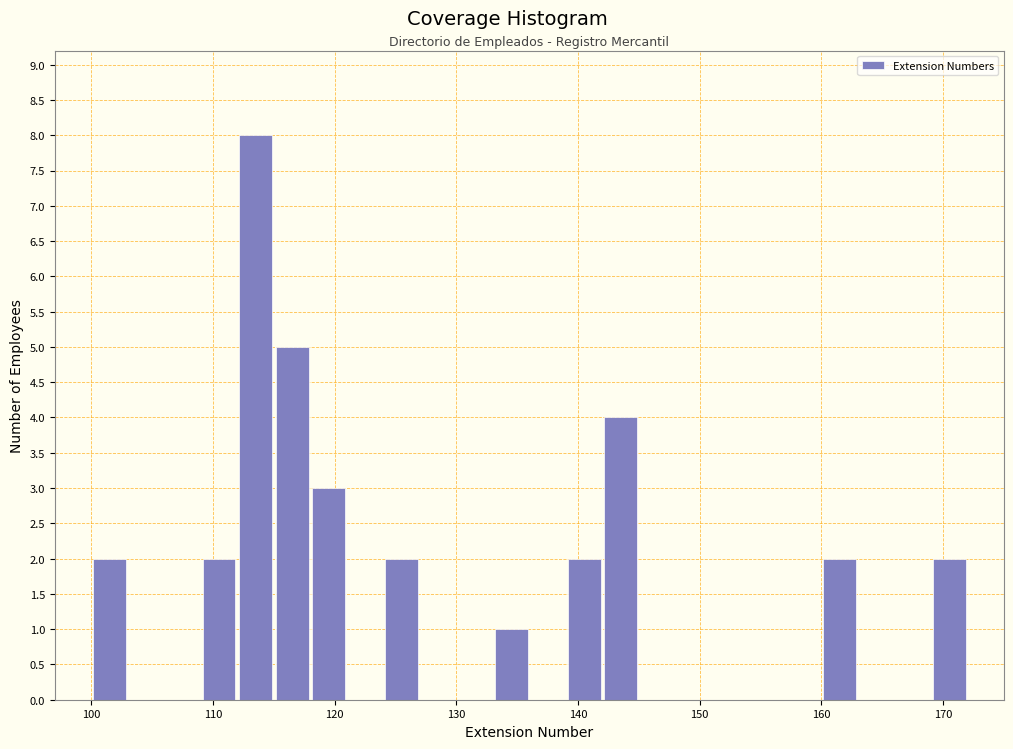

Read against the x-axis, roughly where is the centre of the tallest bar?

114